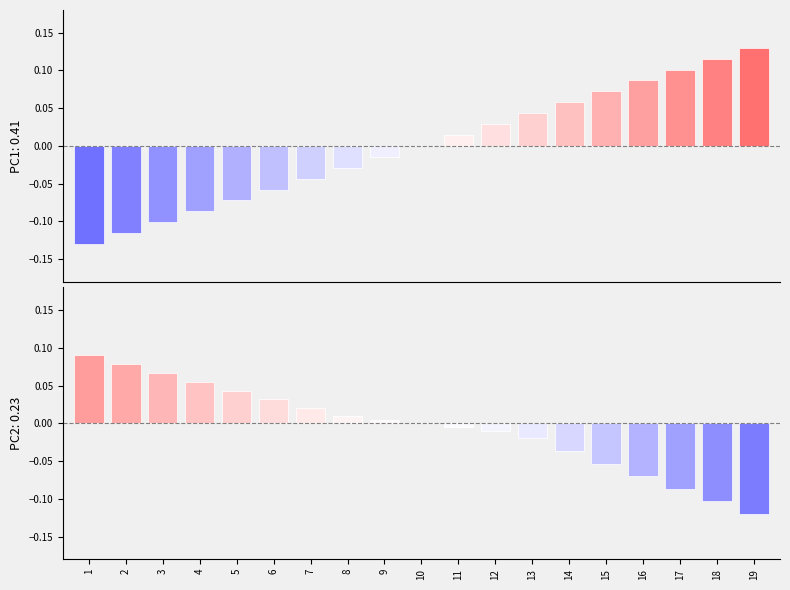

Is it true that PC2 loadings equals 0.1 at 10?

False